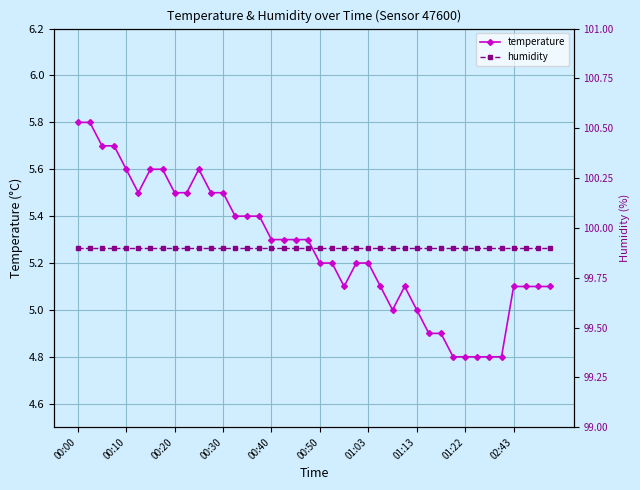

What is the lowest value of the temperature series?

4.8